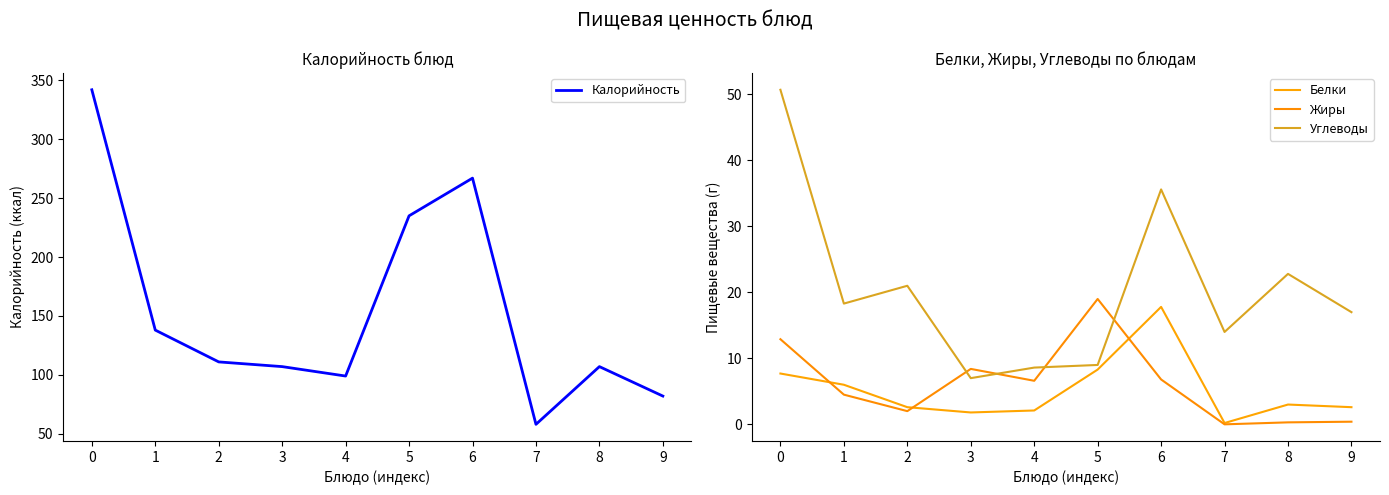

In Жиры, how many points are higher than both neighbors (excluding endpoints)?

2